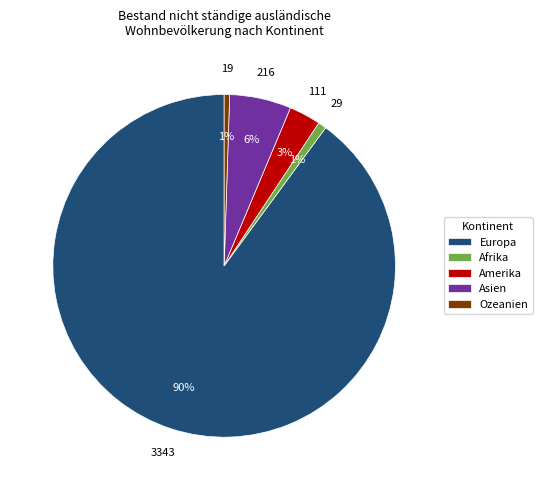

Does any single category account for the majority?

Yes